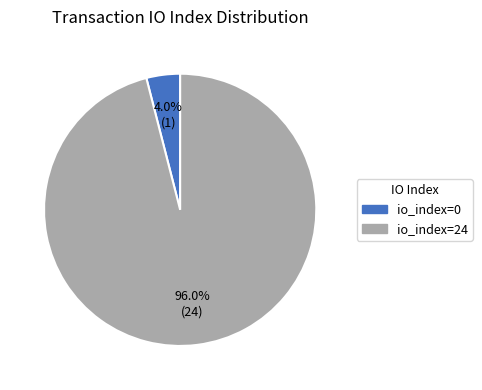

Count the number of slices in the pie.

2